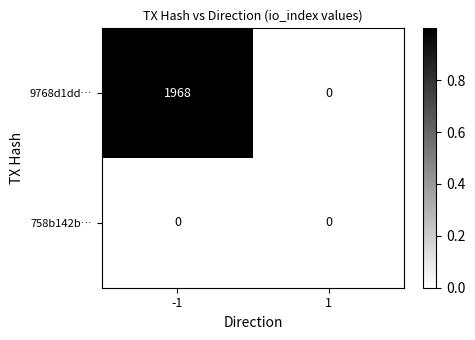

Reading left to right, list all the values displayed in this chart.

9768d1dd…: 1968	0
758b142b…: 0	0